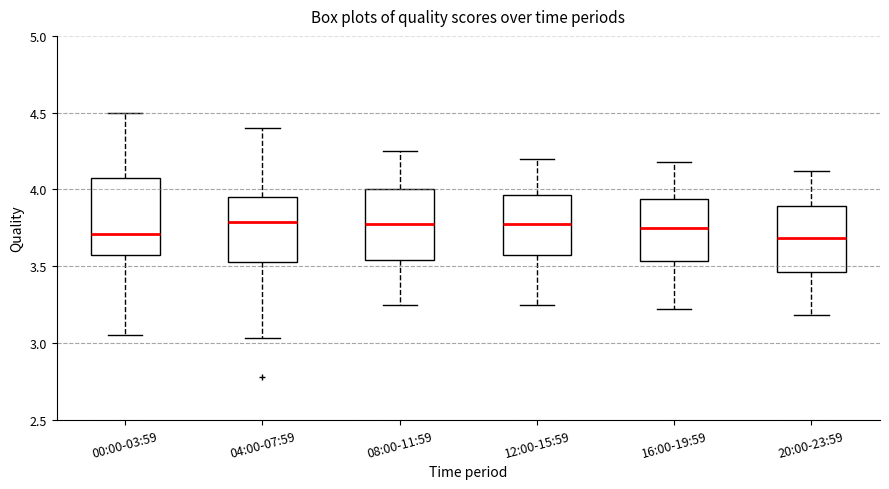

Reading left to right, transcribe this box plot: for each box, give where its median line is, the range the box spans, and where its two whiskers end, as read against the y-axis. The values are not printed on the chart, so give them approximately, as read against the axis.

00:00-03:59: median 3.70, box 3.55 to 4.10, whiskers 3.05 to 4.50
04:00-07:59: median 3.80, box 3.55 to 3.95, whiskers 3.05 to 4.40
08:00-11:59: median 3.80, box 3.55 to 4.00, whiskers 3.25 to 4.25
12:00-15:59: median 3.80, box 3.60 to 3.95, whiskers 3.25 to 4.20
16:00-19:59: median 3.75, box 3.55 to 3.95, whiskers 3.20 to 4.20
20:00-23:59: median 3.70, box 3.45 to 3.90, whiskers 3.20 to 4.10